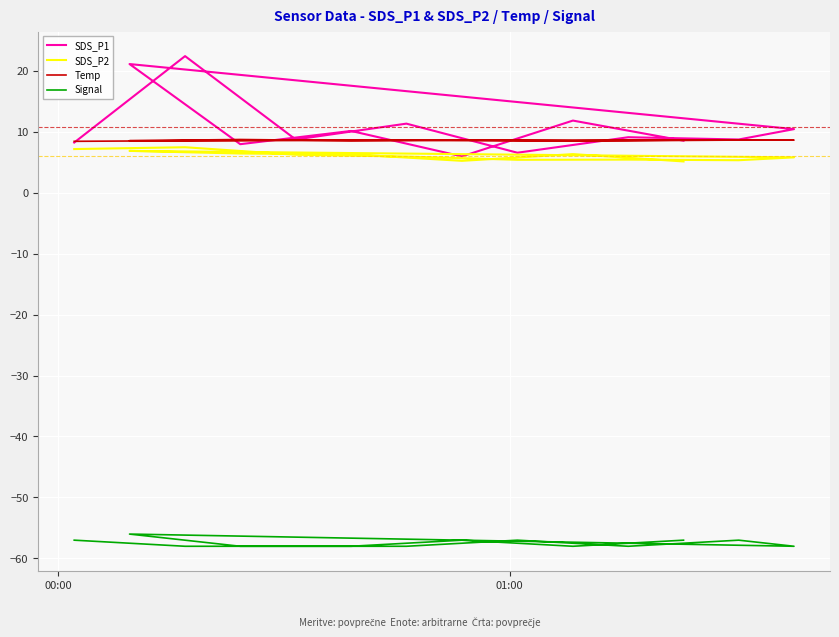

What is the difference between the maximum and minimum values in the SDS_P2 series?

2.3